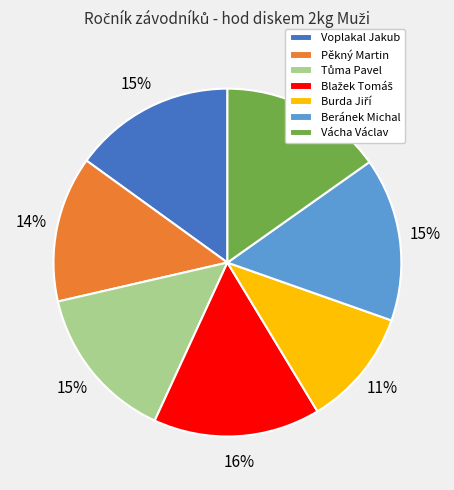

Is the sum of Vácha Václav and Pěkný Martin greater than half?

No